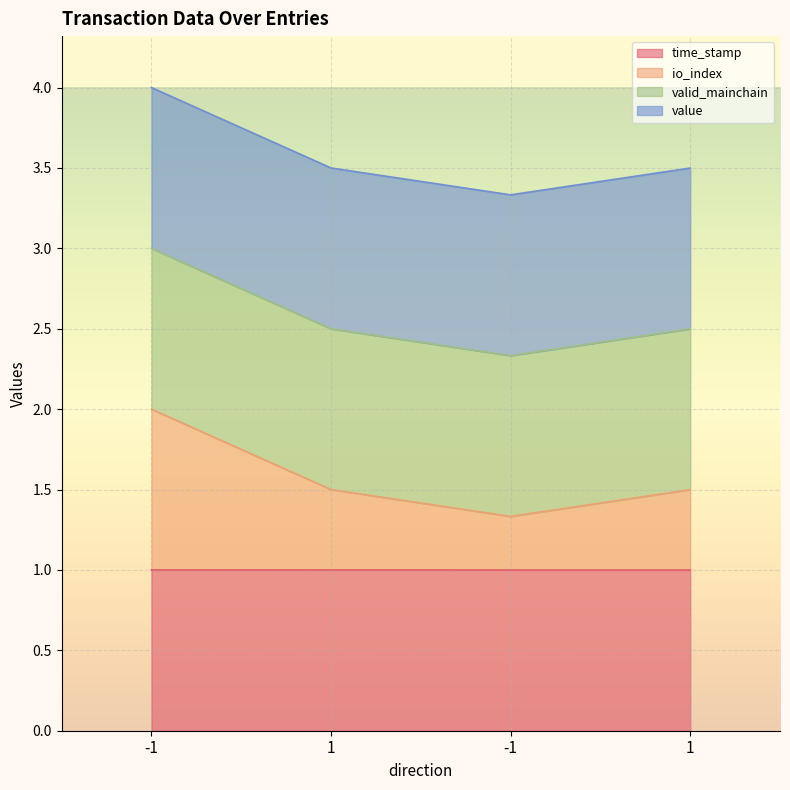

How many lines are shown in the chart?

4